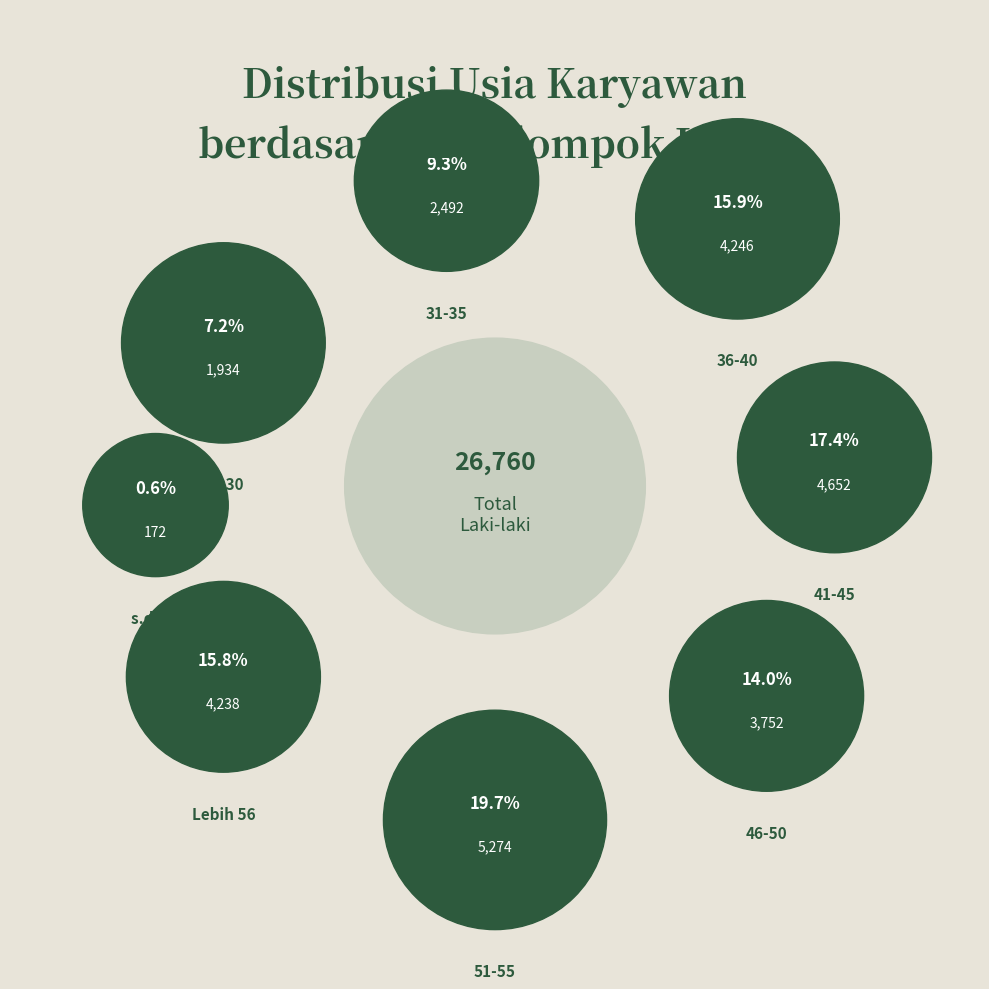

Is there any slice that represents more than half of the pie?

No